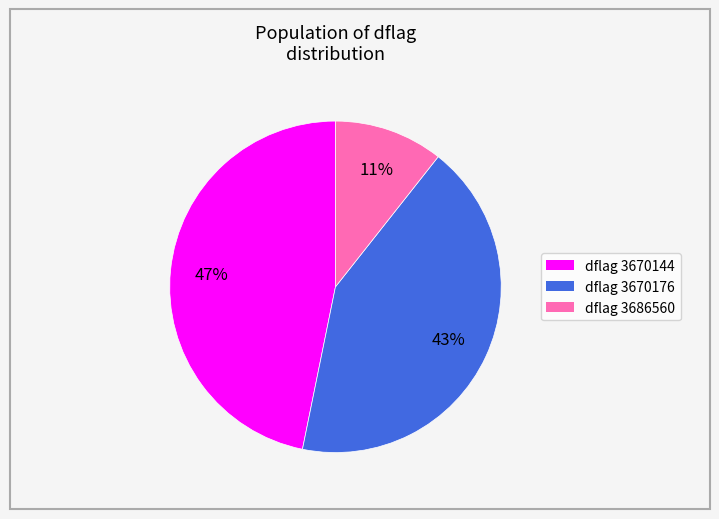

Does any single category account for the majority?

No